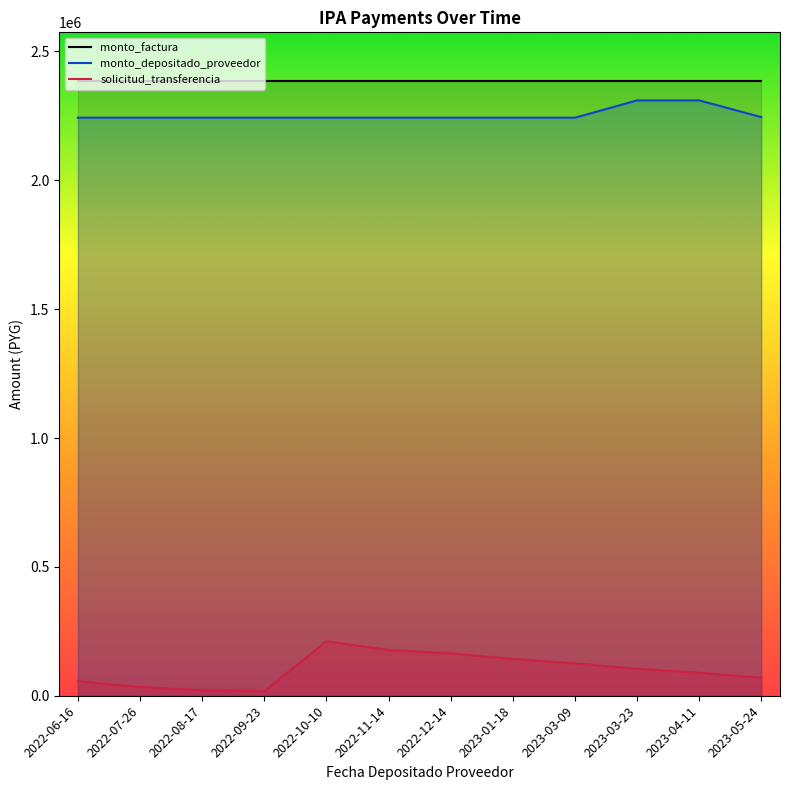

Does the chart have visible grid lines?

No